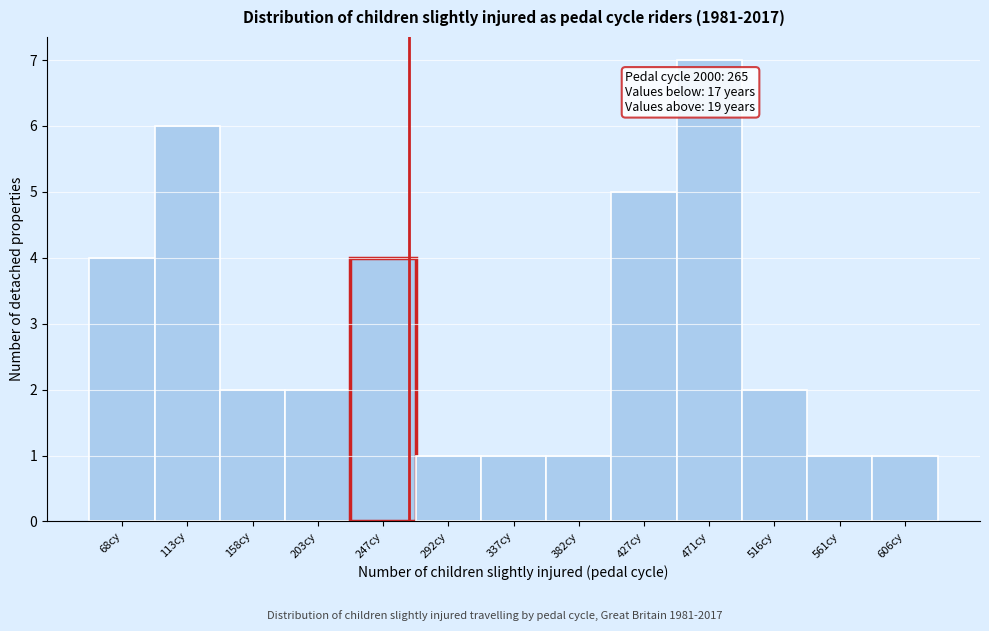

Over which range of the x-axis is the bar tallest?

450 to 495